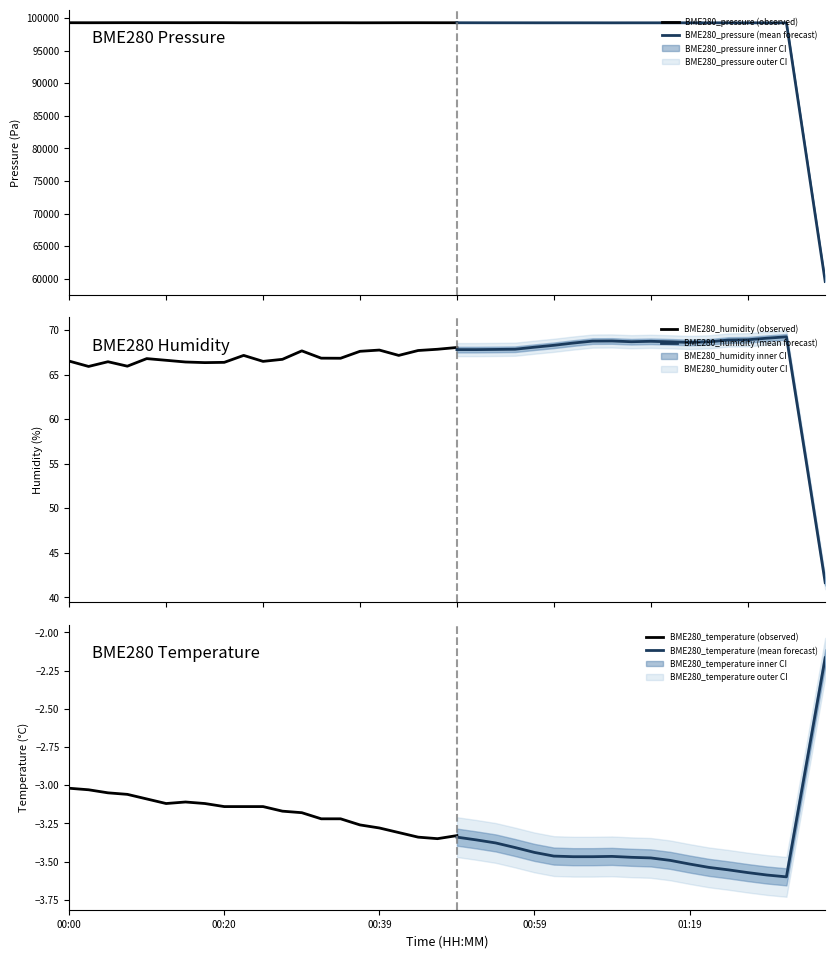

What is the highest value of the BME280_pressure (observed) series?

99293.4